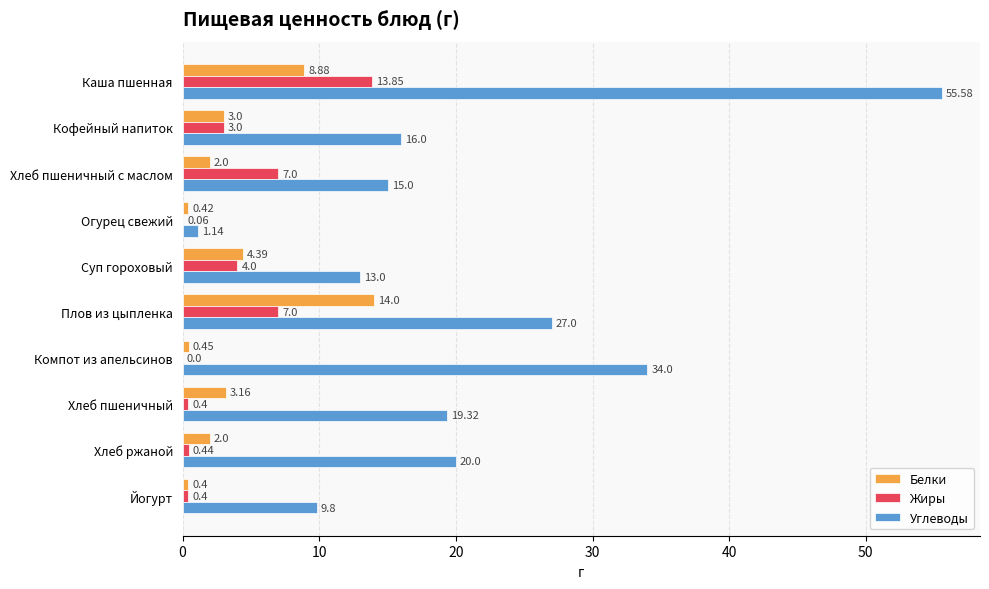

At which label does Жиры reach its peak?

Каша пшенная